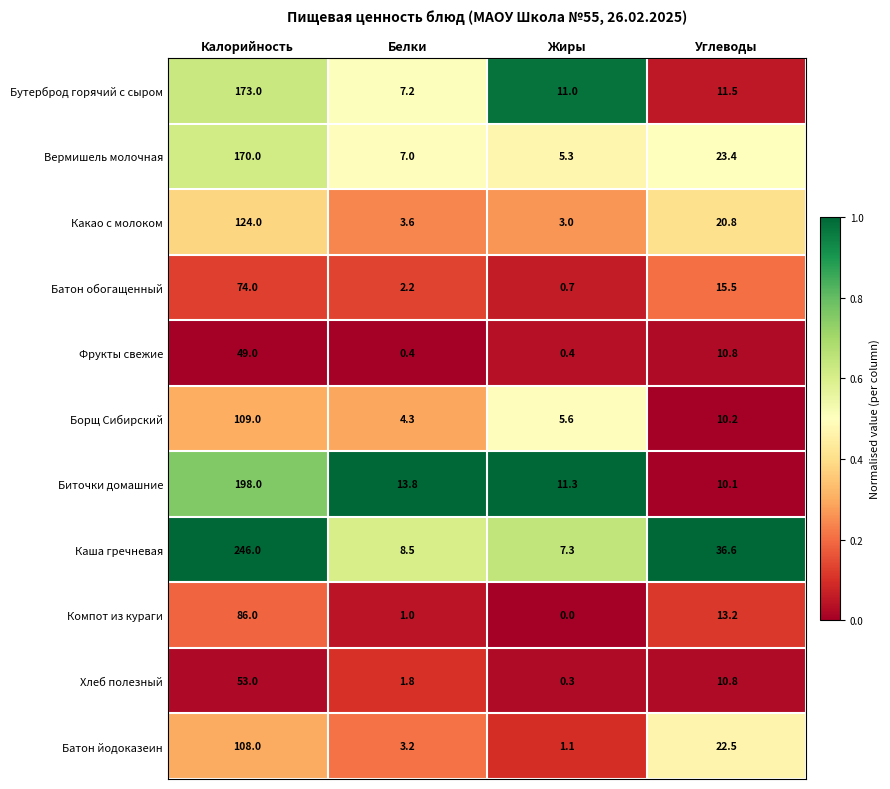

What is the difference between the second highest and second lowest values in the Вермишель молочная series?

16.4